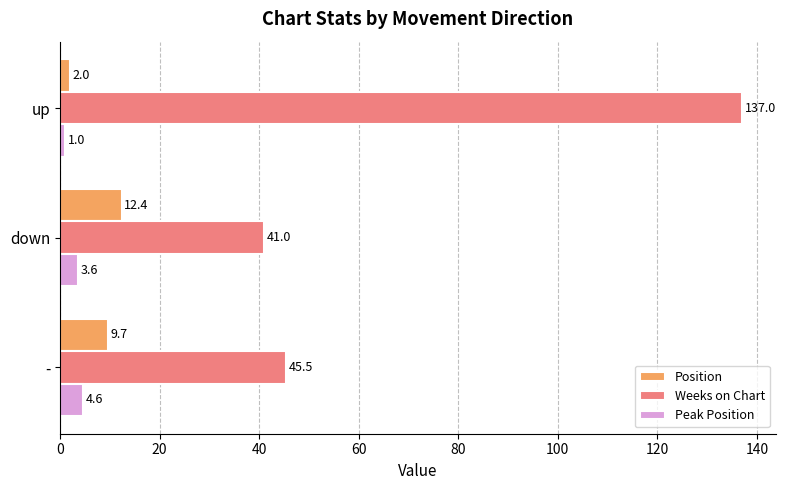

What is the difference between the maximum and minimum values in the Position series?

10.4